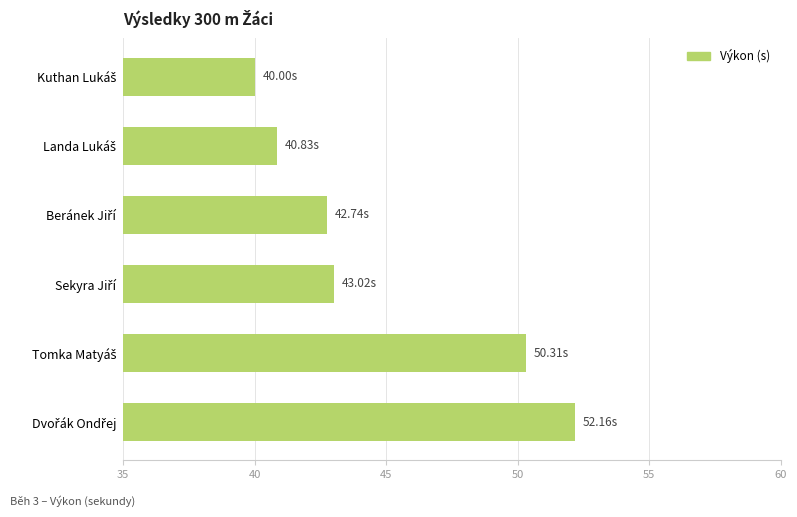

What is the average value?

44.8